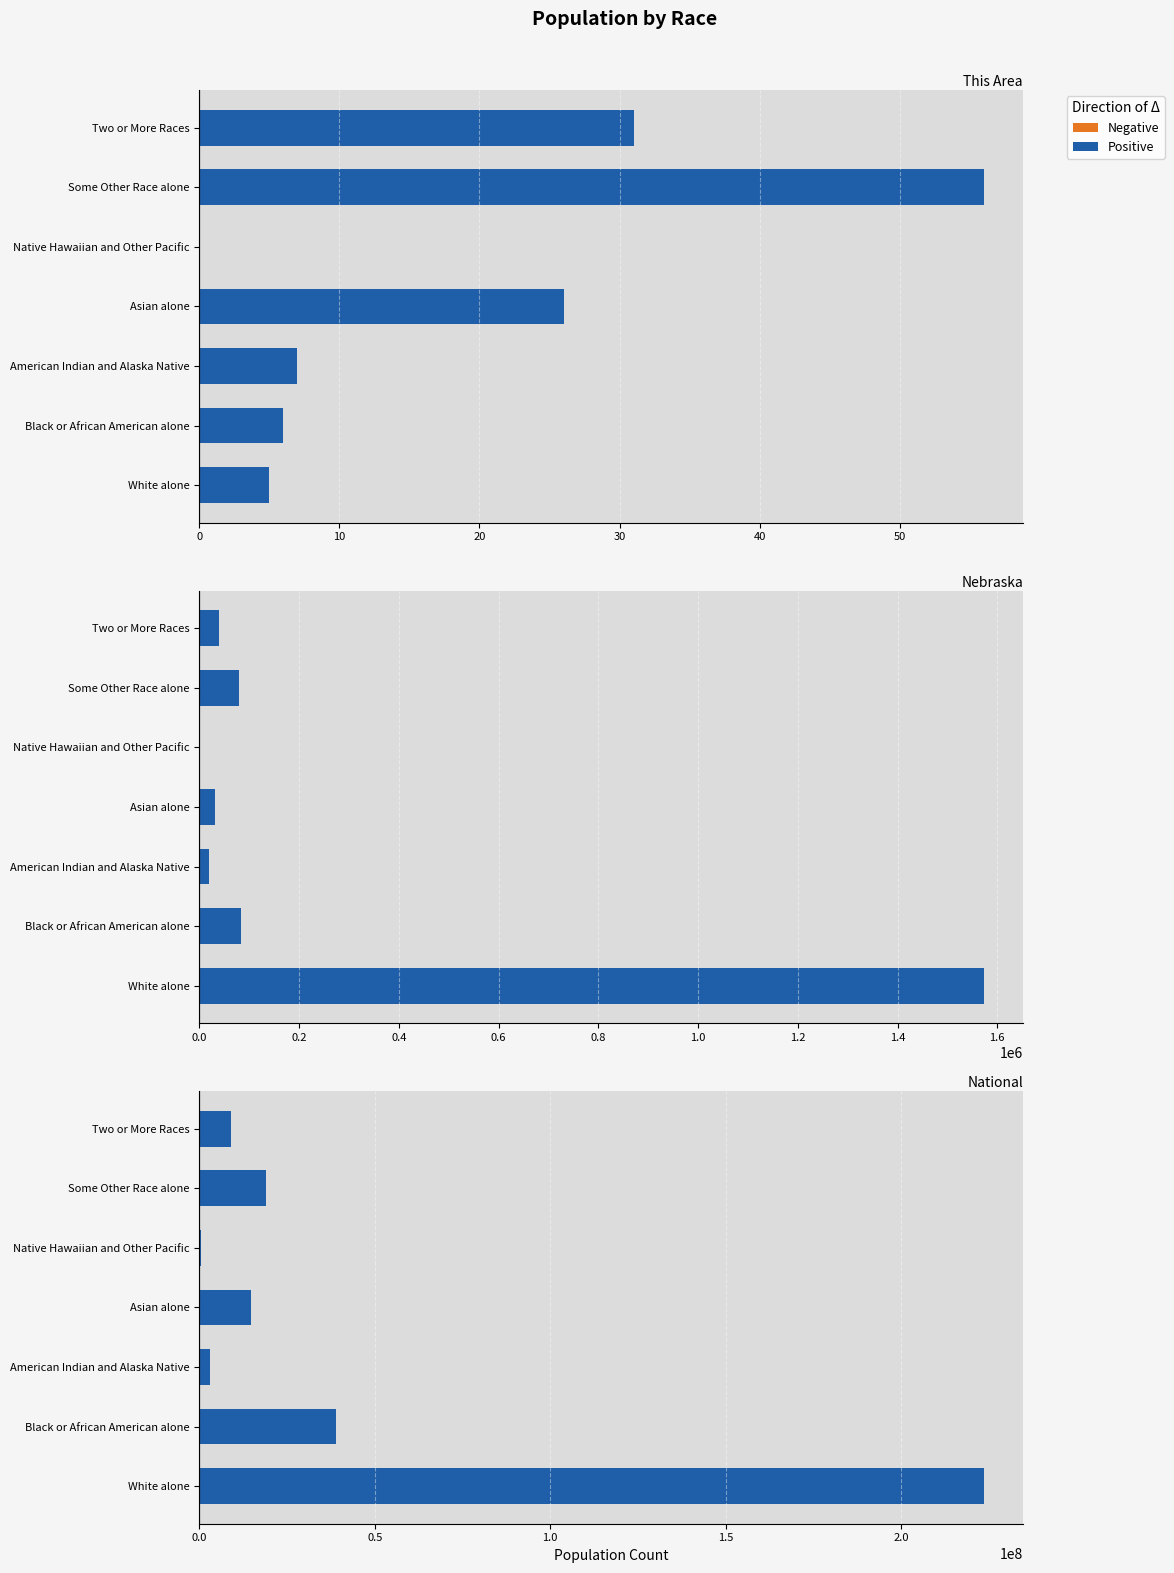

Is it true that Negative equals 0.3 at 60?

False